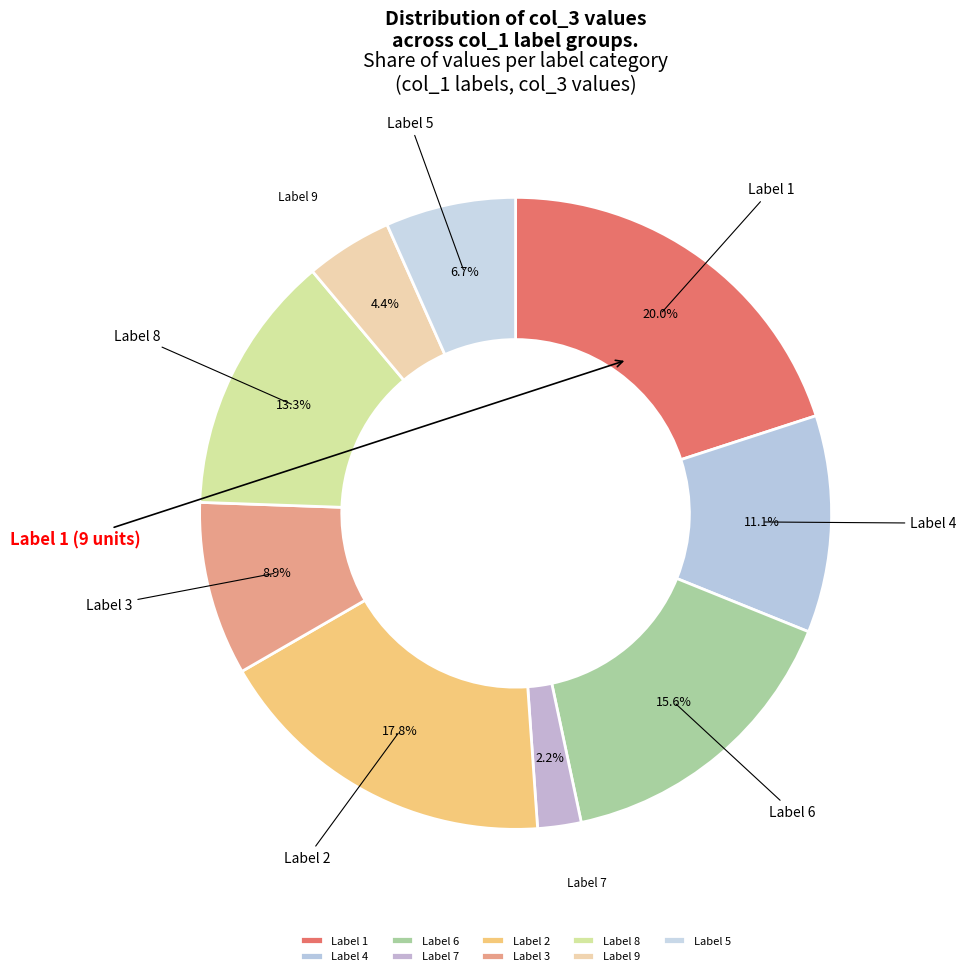

Which has a higher value, Label 4 or Label 6?

Label 6